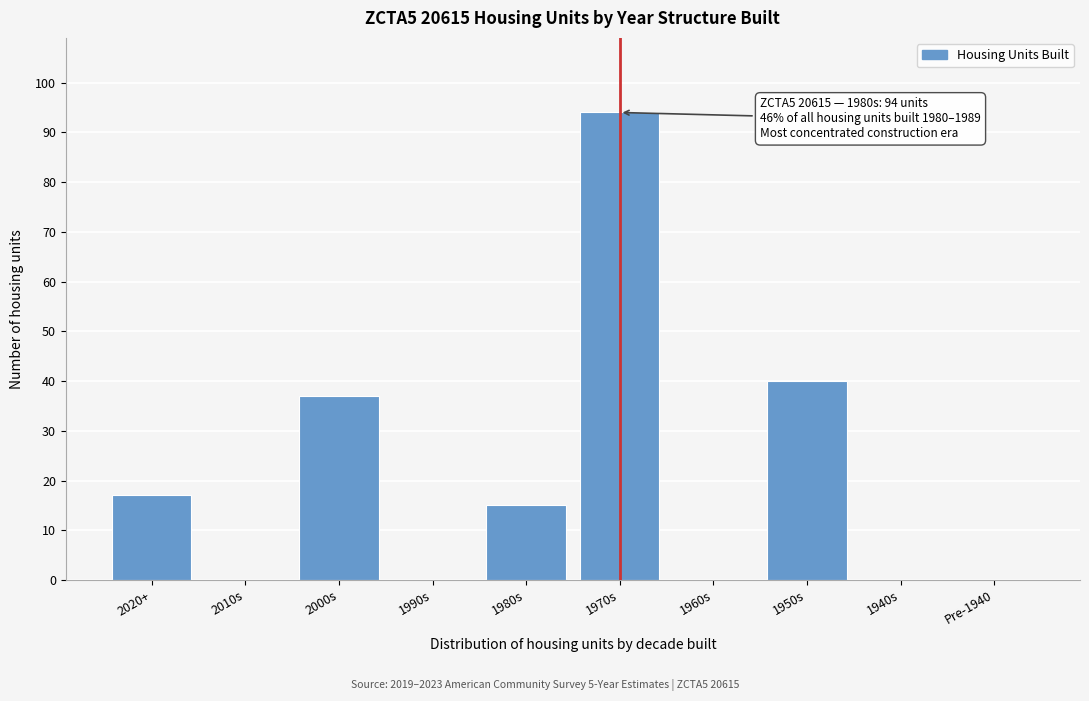

Reading left to right, extract all data points from this chart.

2020+=17	2010s=0	2000s=37	1990s=0	1980s=15	1970s=94	1960s=0	1950s=40	1940s=0	Pre-1940=0